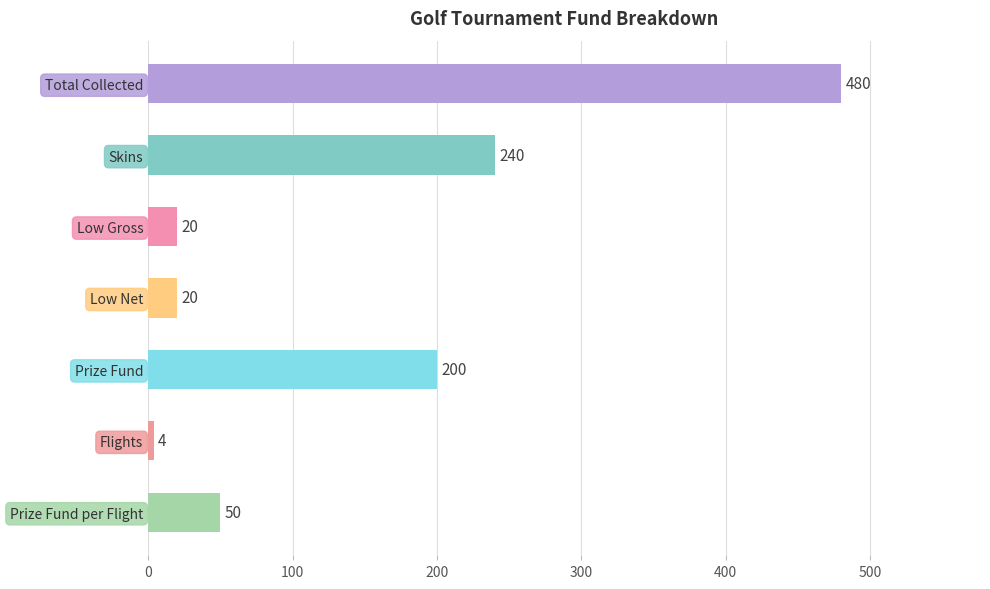

What is the difference between the second highest and minimum values?

236